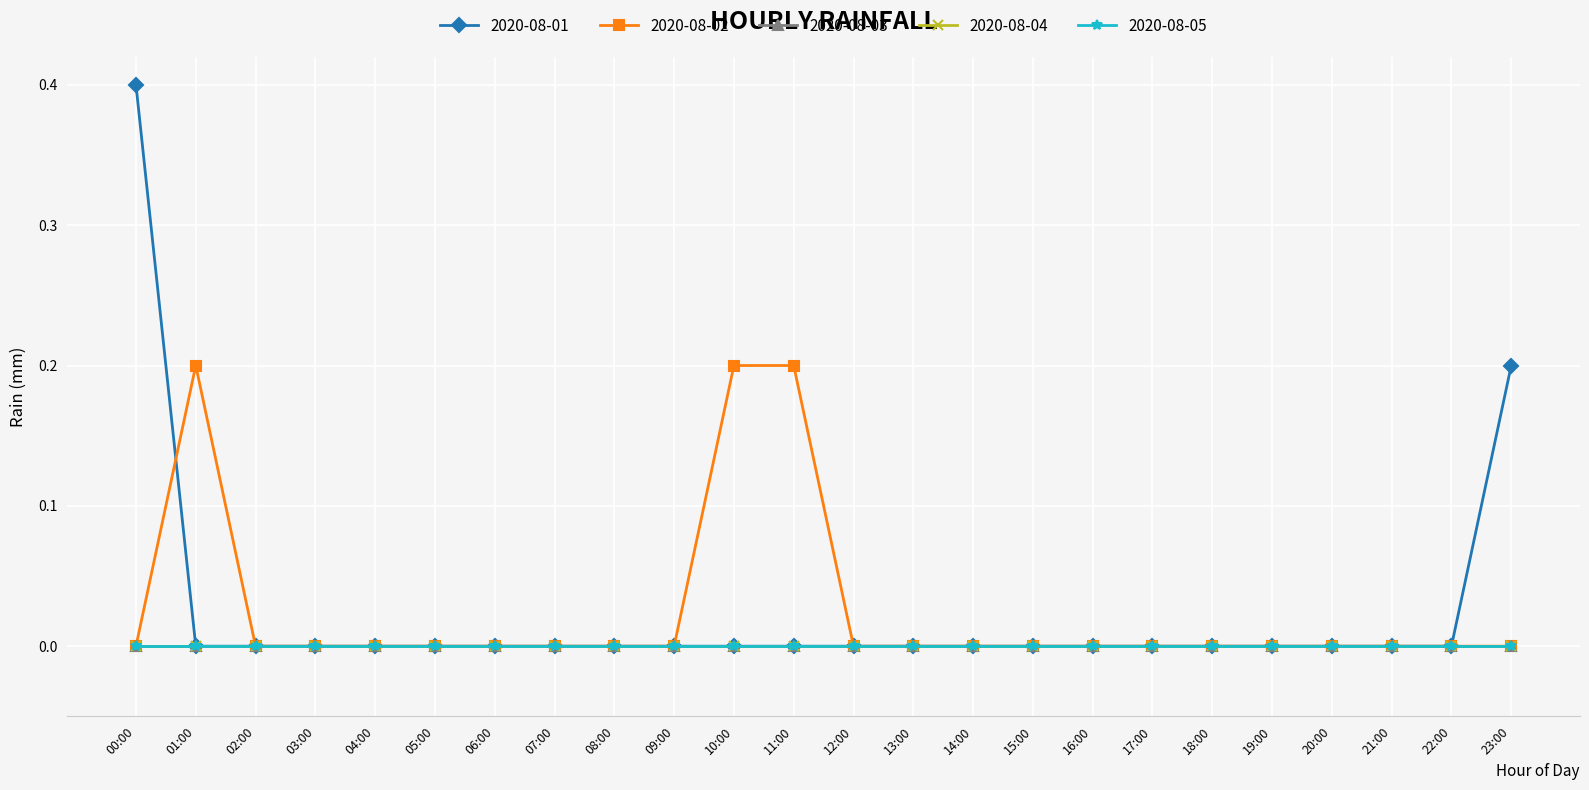

How many lines are shown in the chart?

5